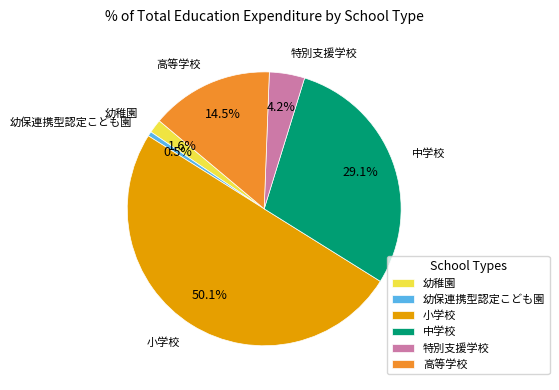

What is the smallest slice in the pie chart?

幼保連携型認定こども園